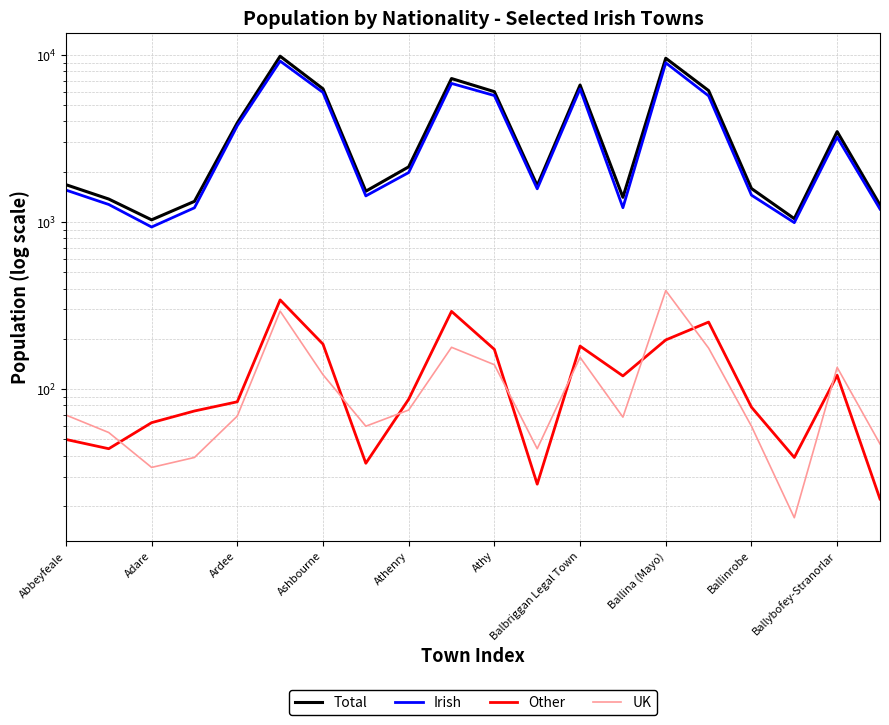

What is the greatest value displayed?

9831